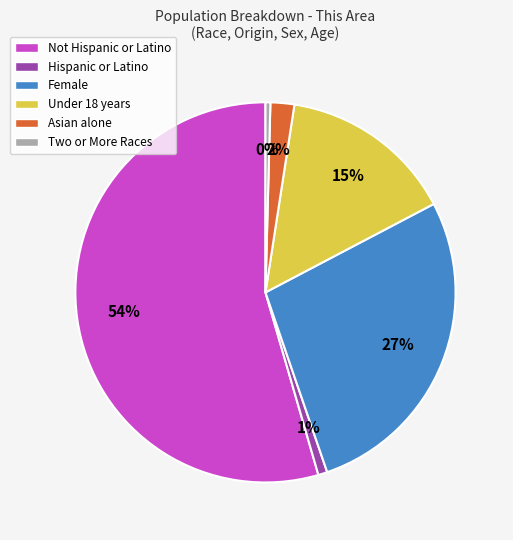

Is there a majority slice in this chart?

Yes